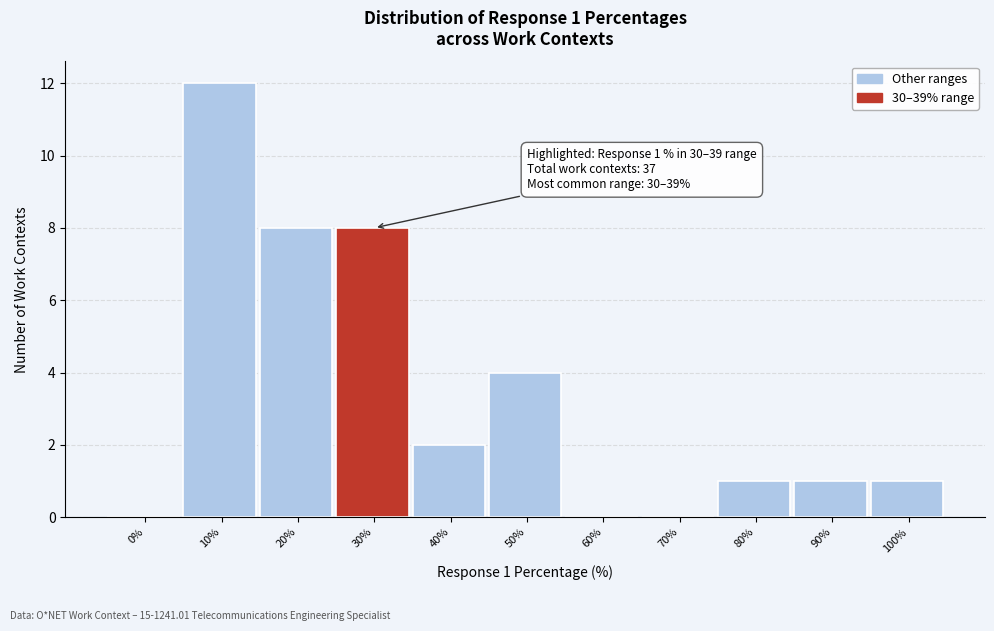

Reading left to right, list all the values displayed in this chart.

0%=0	10%=12	20%=8	30%=8	40%=2	50%=4	60%=0	70%=0	80%=1	90%=1	100%=1